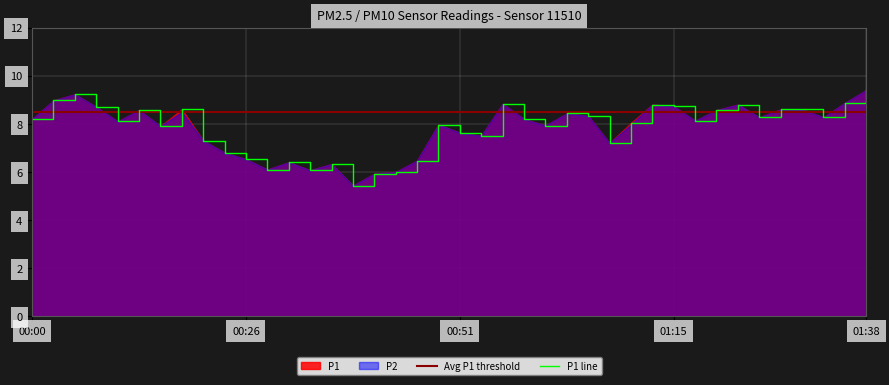

At which category does the data reach its first local peak?

00:05